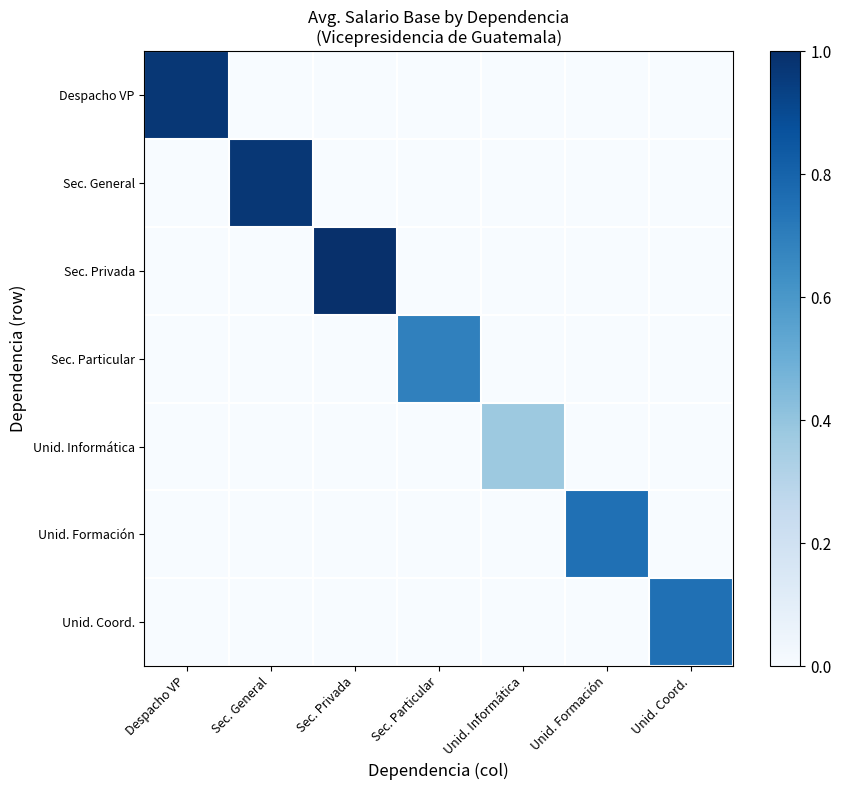

Which category has the lowest value across all series?

Sec. General